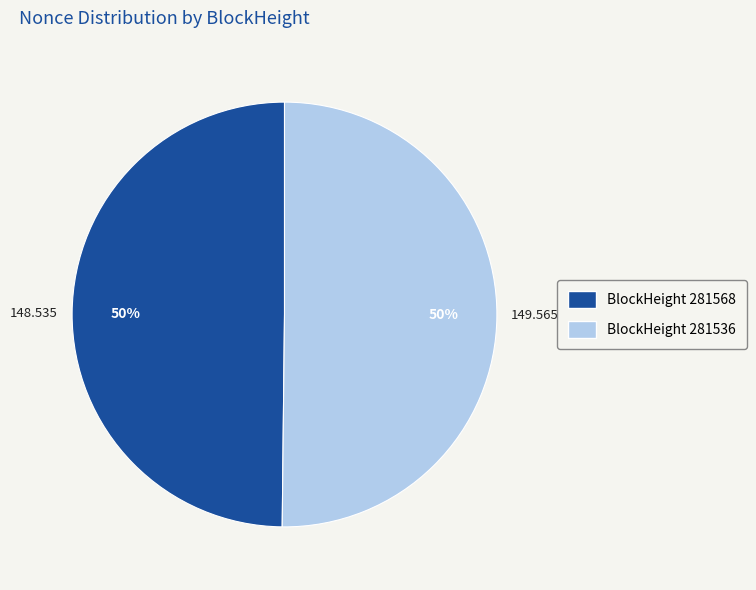

Do BlockHeight 281568 and BlockHeight 281536 together represent more than half of the pie?

Yes